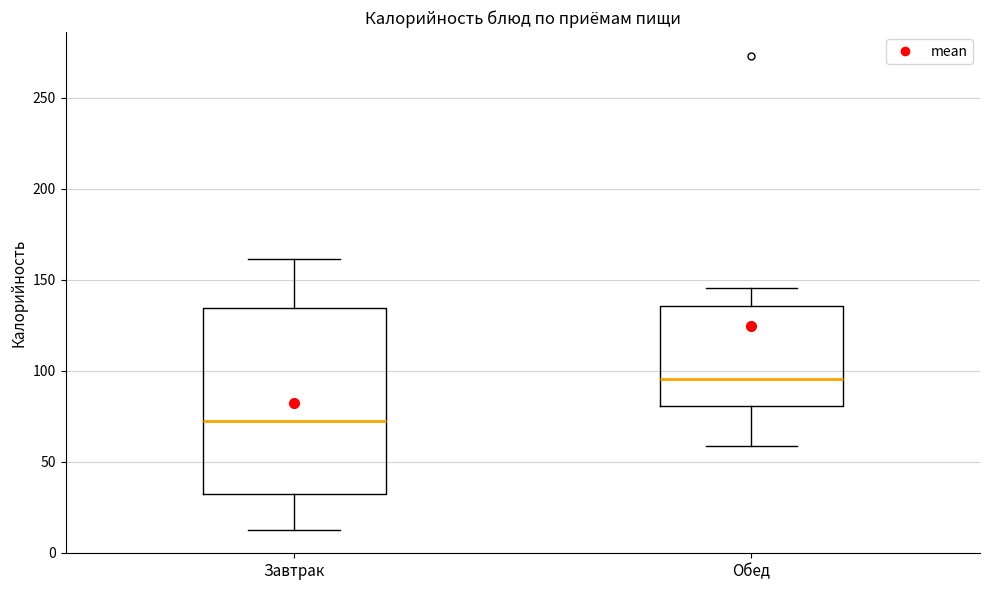

Which box's median line is the highest?

Обед